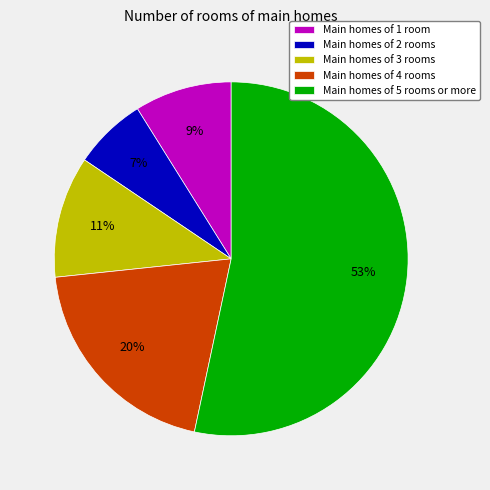

What is the ratio of the value at Main homes of 4 rooms to the value at Main homes of 3 rooms?

1.8